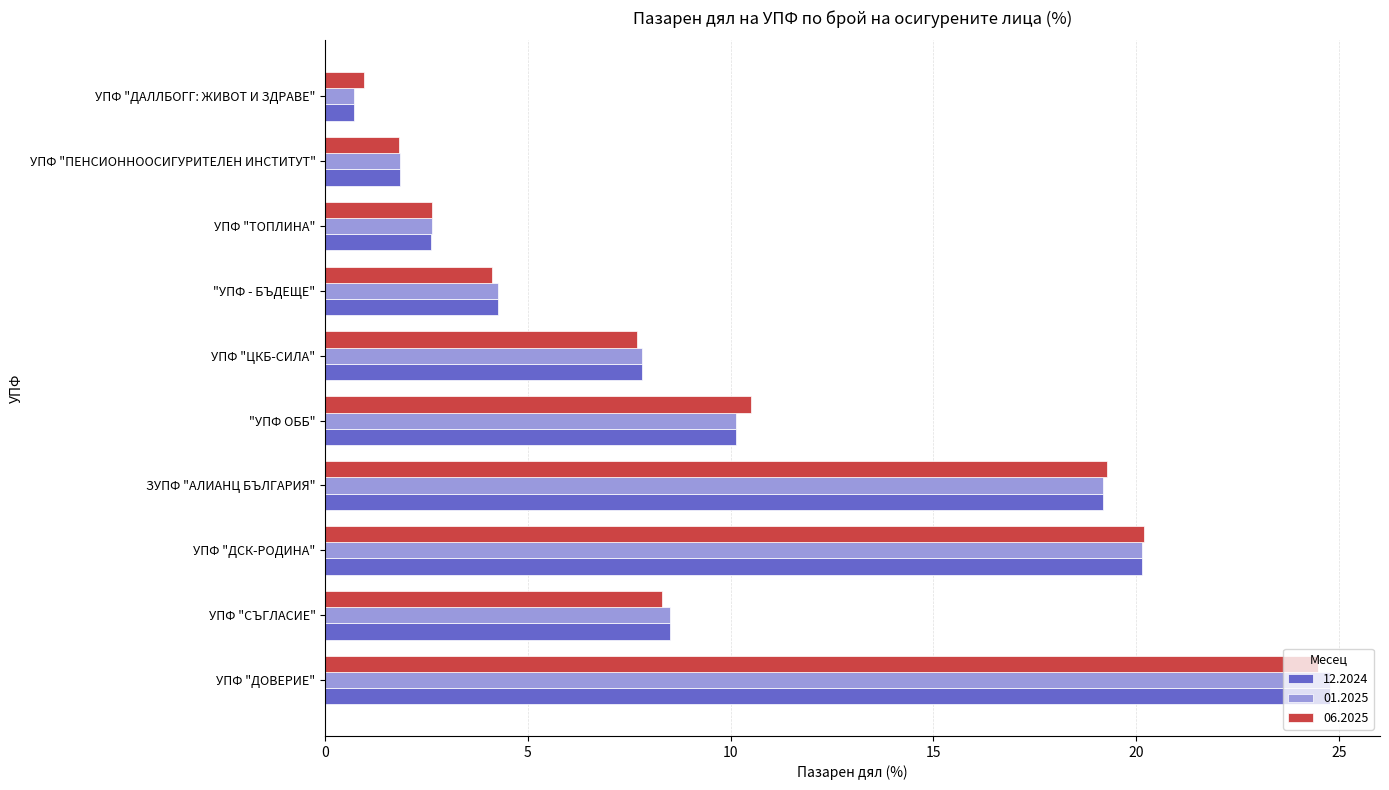

Rank the categories by 06.2025 value from lowest to highest.

УПФ "ДАЛЛБОГГ: ЖИВОТ И ЗДРАВЕ", УПФ "ПЕНСИОННООСИГУРИТЕЛЕН ИНСТИТУТ", УПФ "ТОПЛИНА", "УПФ - БЪДЕЩЕ", УПФ "ЦКБ-СИЛА", УПФ "СЪГЛАСИЕ", "УПФ ОББ", ЗУПФ "АЛИАНЦ БЪЛГАРИЯ", УПФ "ДСК-РОДИНА", УПФ "ДОВЕРИЕ"